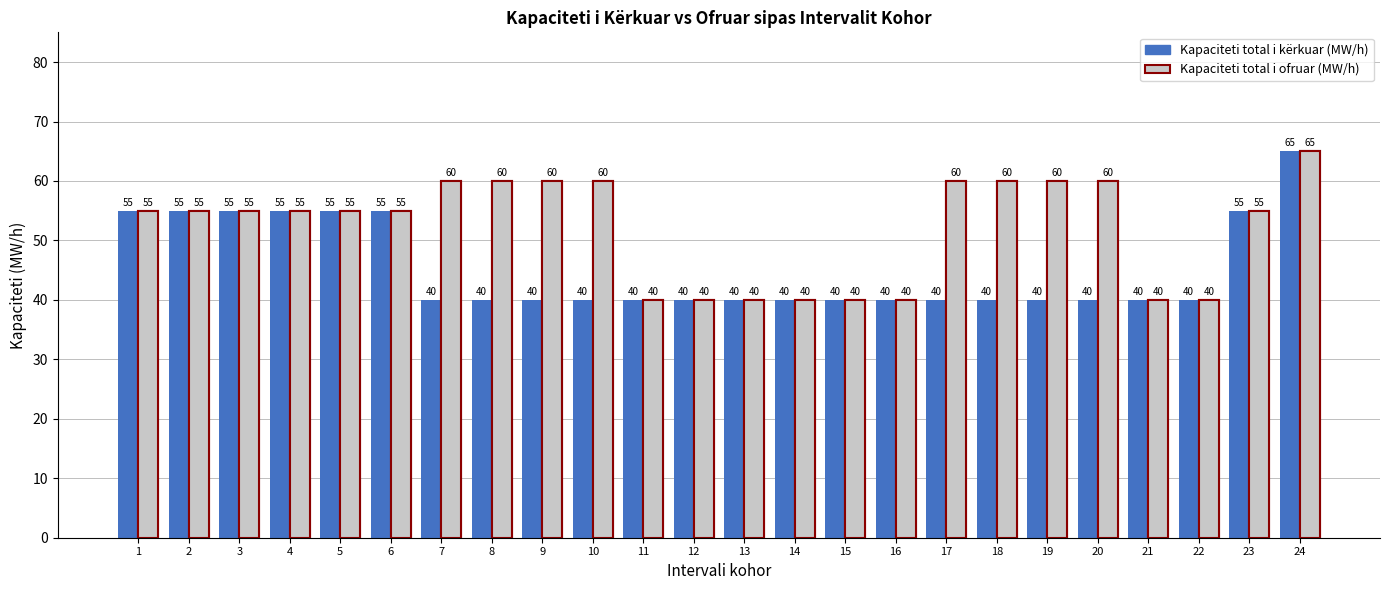

Is it true that Kapaciteti total i kërkuar (MW/h) equals 13 at 15?

False